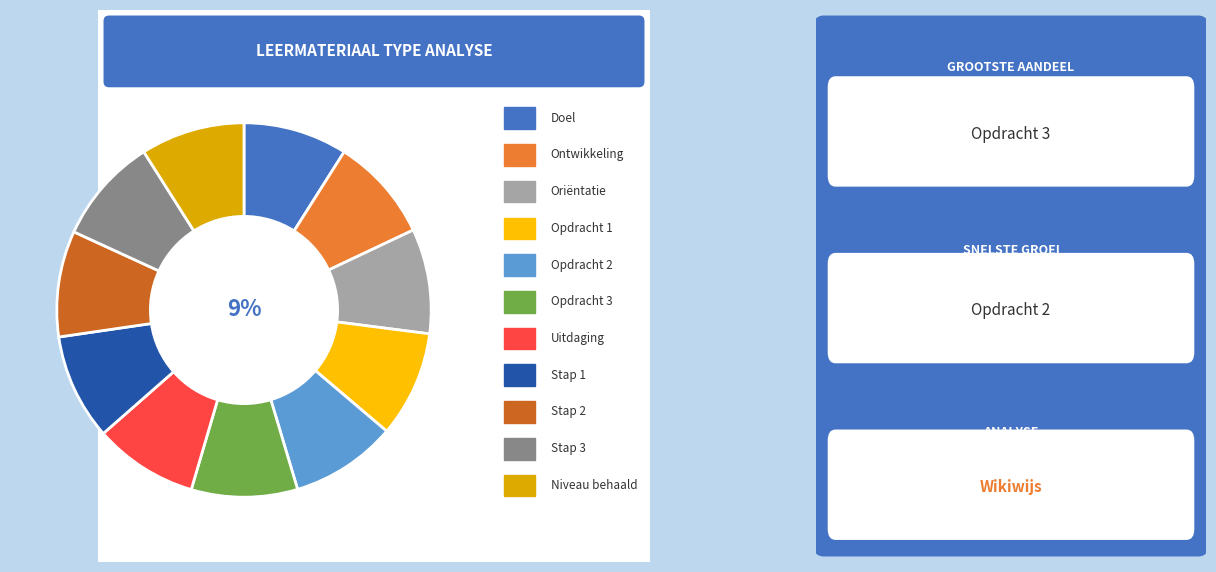

Is there a majority slice in this chart?

No